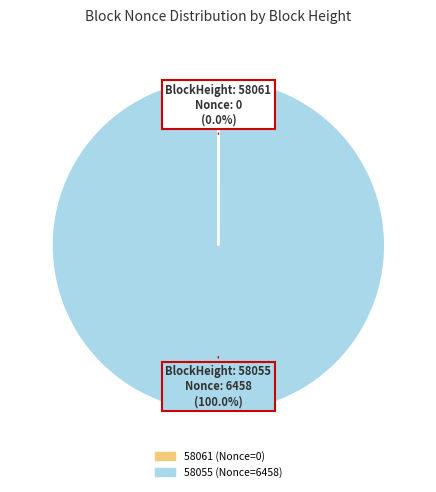

True or false: 58055 accounts for 100% of the total.

True